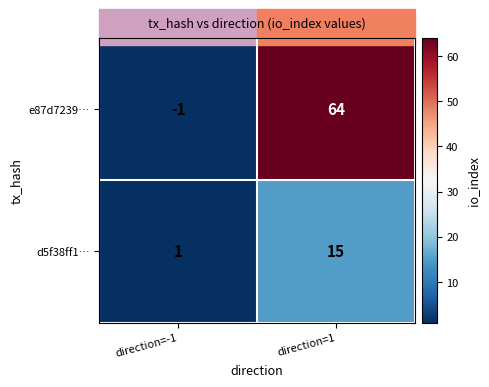

What is the maximum value shown in the chart?

64